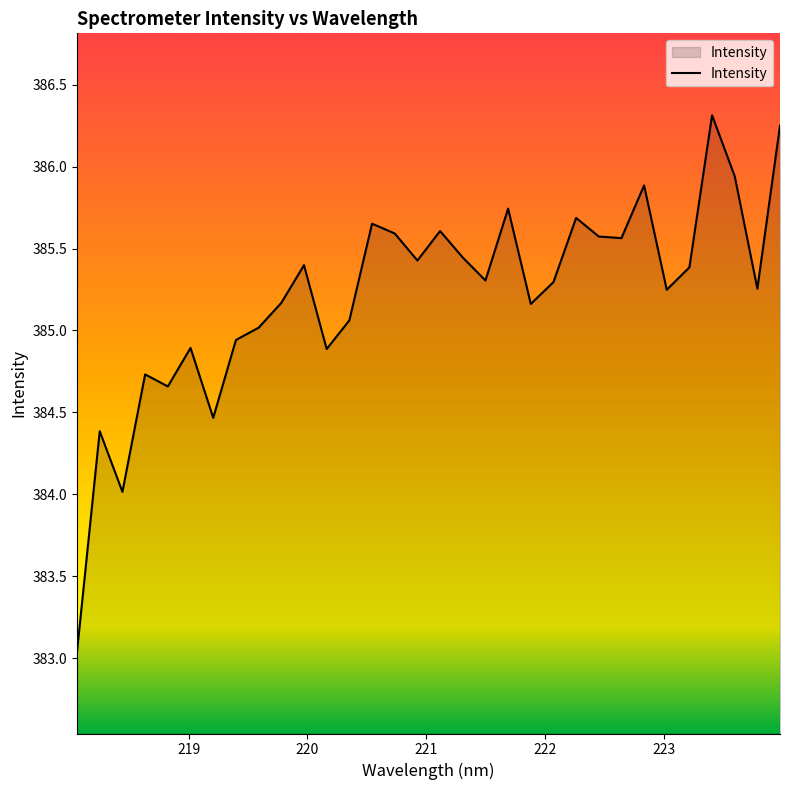

What is the difference between the maximum and minimum values?

3.3